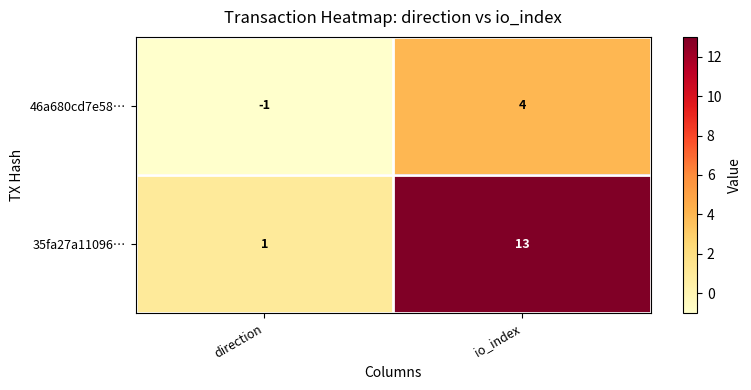

Reading left to right, list all the values displayed in this chart.

46a680cd7e58…: direction=-1	io_index=4
35fa27a11096…: direction=1	io_index=13